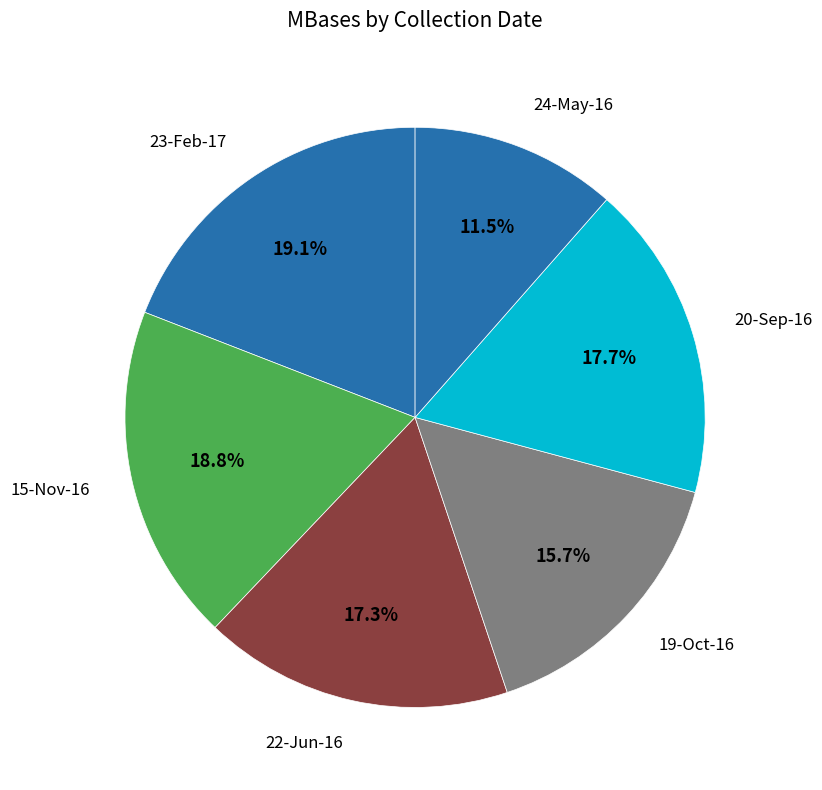

Is the sum of 22-Jun-16 and 20-Sep-16 greater than half?

No